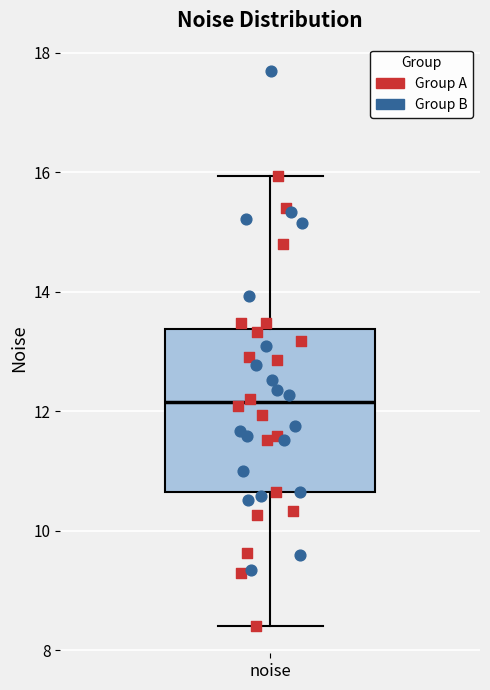

Transcribe this box plot: give where the median line is, the range the box spans, and where the two whiskers end, as read against the y-axis. The values are not printed on the chart, so give them approximately, as read against the axis.

median 12.2, box 10.6 to 13.4, whiskers 8.4 to 16.0